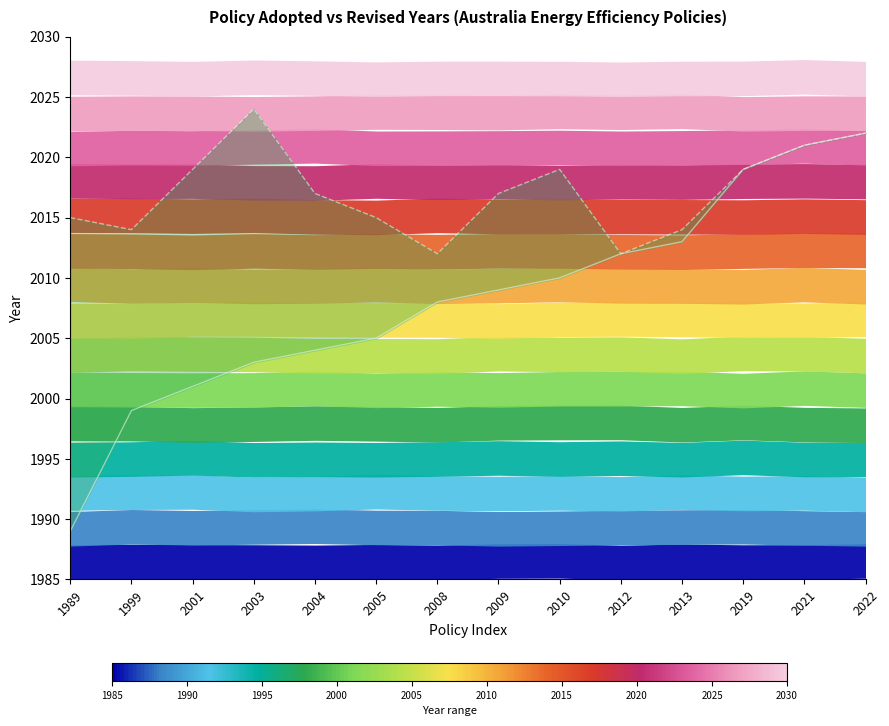

Reading right to left, what are all the values shown in this chart?

Adopted Year: 2022	2021	2019	2013	2012	2010	2009	2008	2005	2004	2003	2001	1999	1989
Revised Year: 2022	2021	2019	2014	2012	2019	2017	2012	2015	2017	2024	2019	2014	2015